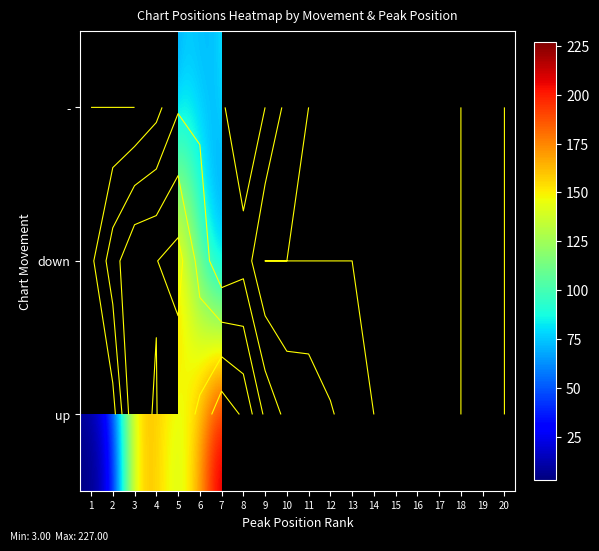

Rank the series at 20 from highest to lowest value.

up, down, -